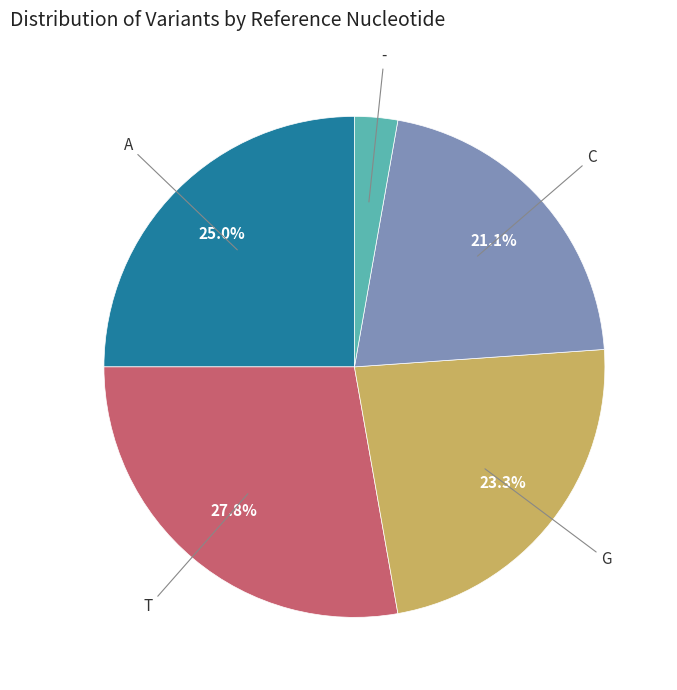

Is there a majority slice in this chart?

No